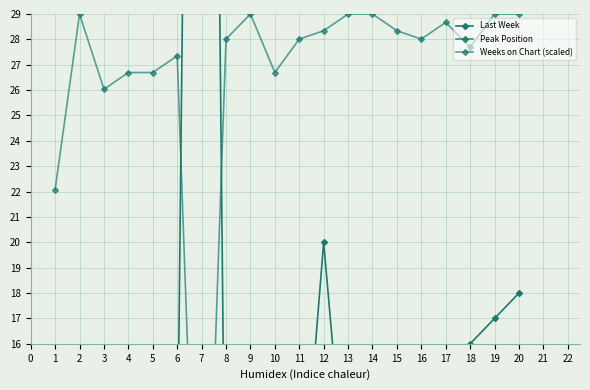

What is the difference between the Weeks on Chart (scaled) values at 8 and 13?

1.0